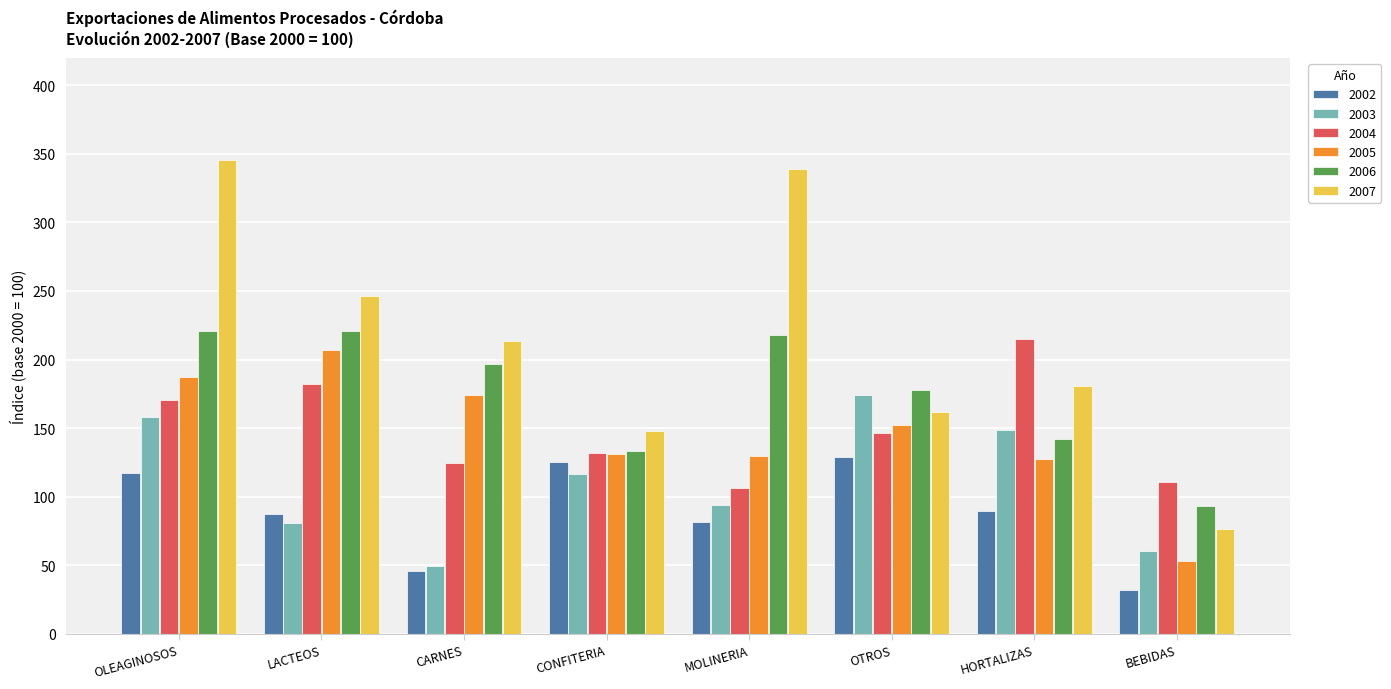

Count the number of categories in the chart.

8